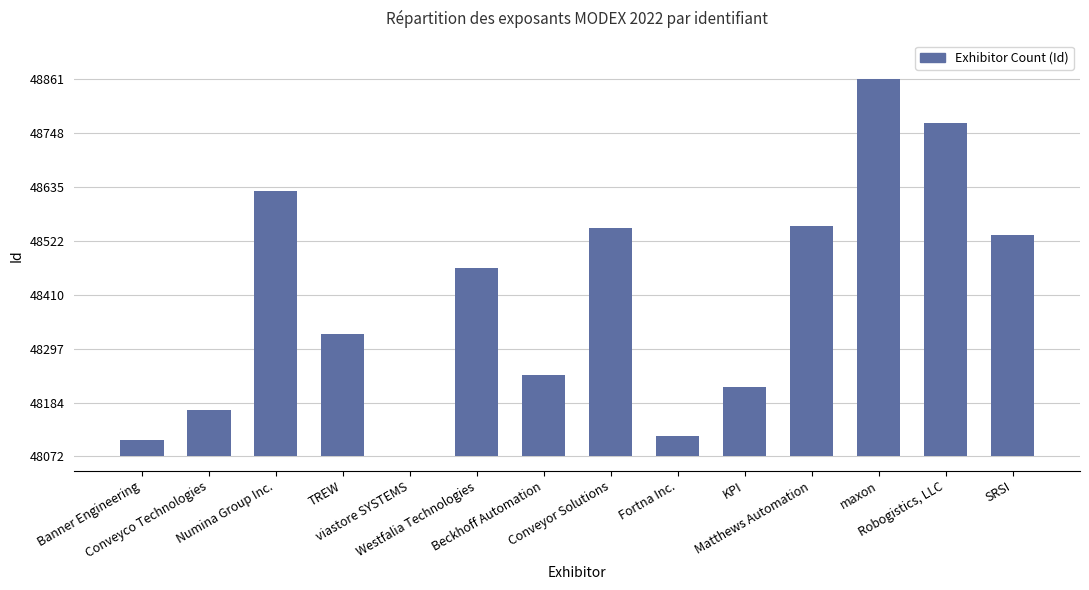

True or false: the data shows 482 at Matthews Automation.

True